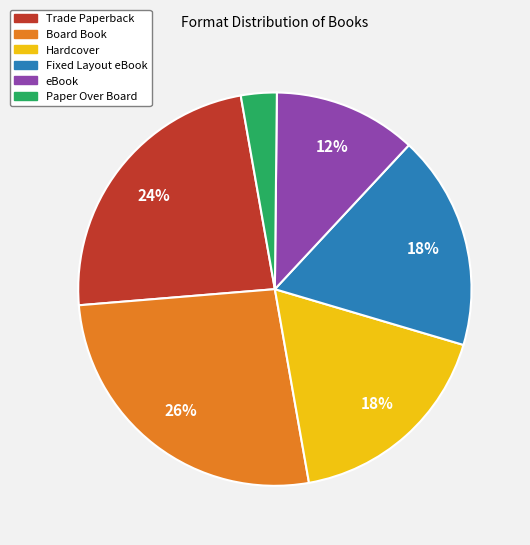

Does Board Book represent more than half of the total?

No